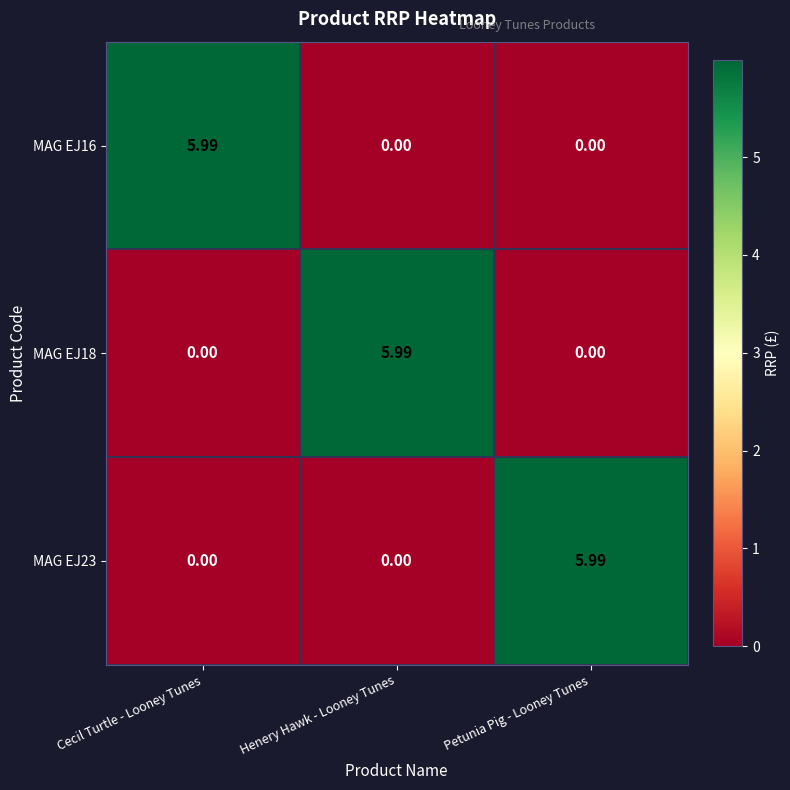

Which category has the highest value in the MAG EJ18 series?

Henery Hawk - Looney Tunes